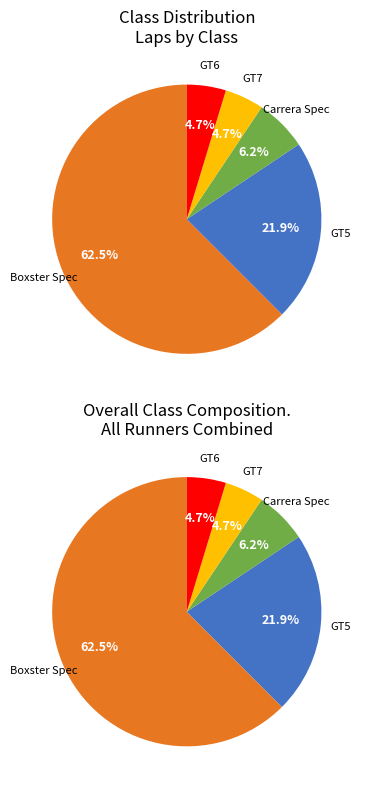

Between Carrera Spec and GT5, which is larger?

GT5